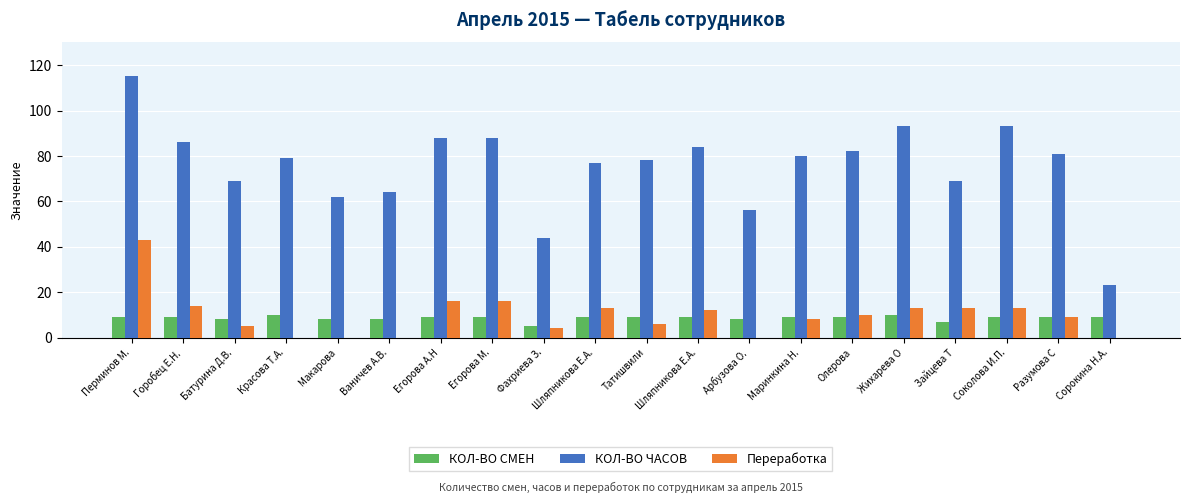

What is the label of the 11th bar from the left?

Татишвили